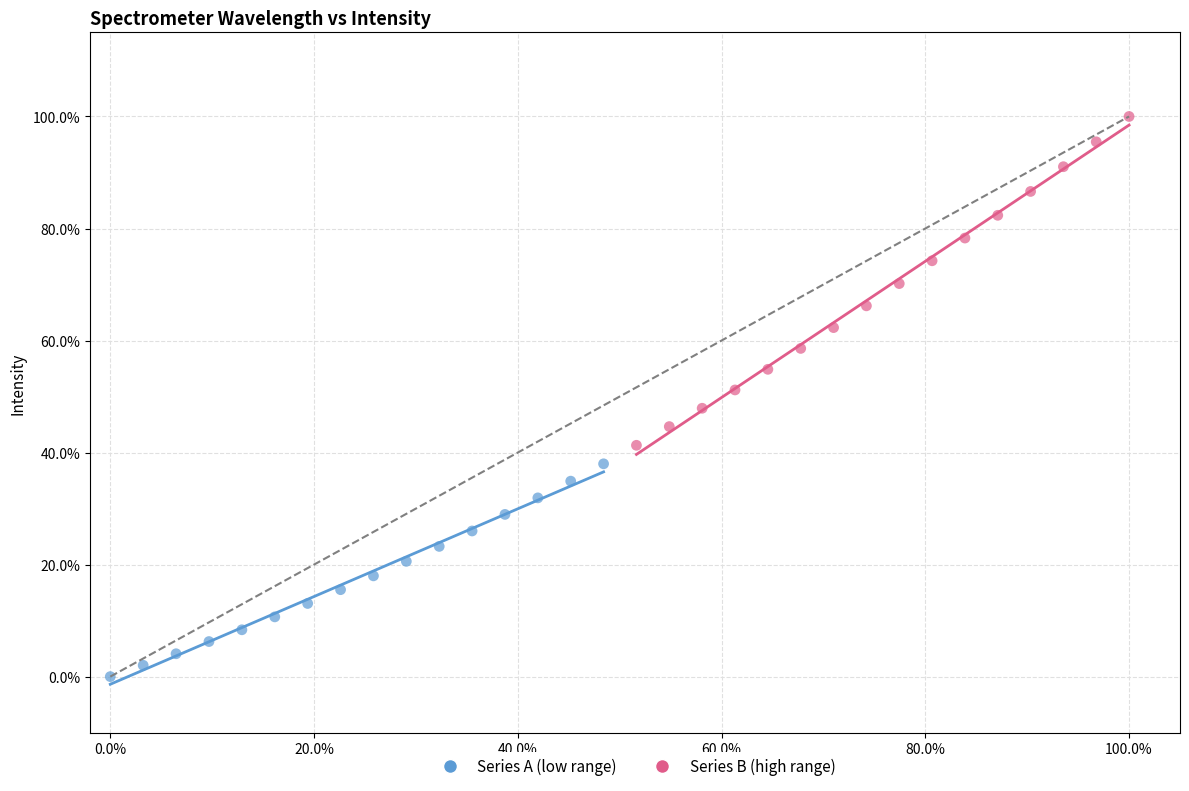

Which series contains the highest Y value?

Series B (high range)